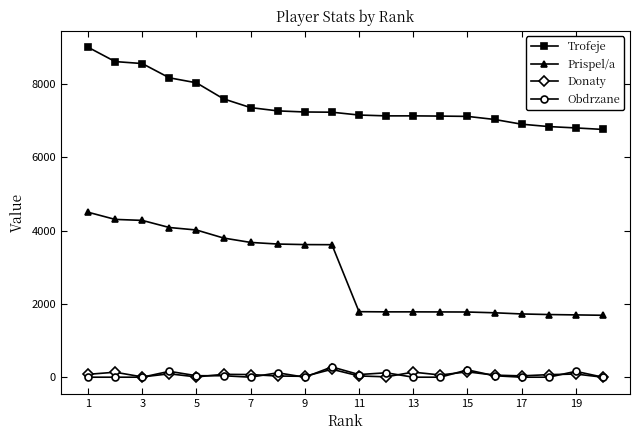

Does the chart have visible grid lines?

No